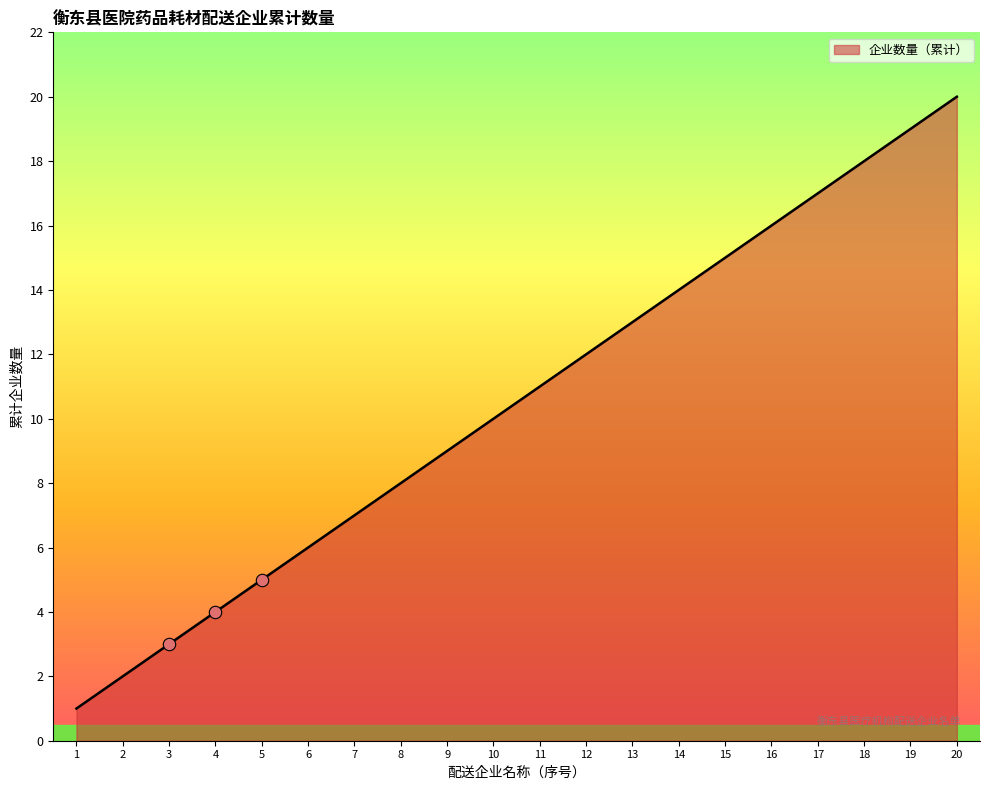

What is the change in value from 7 to 10?

+3